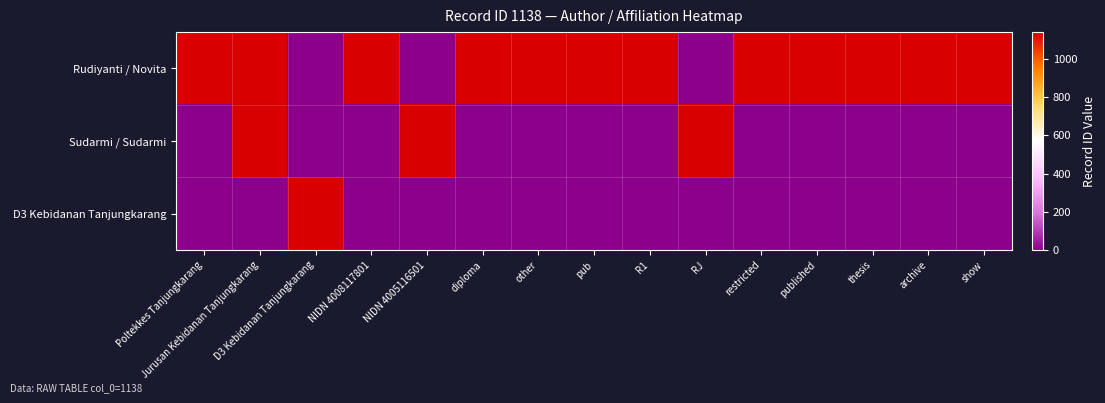

Which series has the widest spread of values?

Rudiyanti / Novita